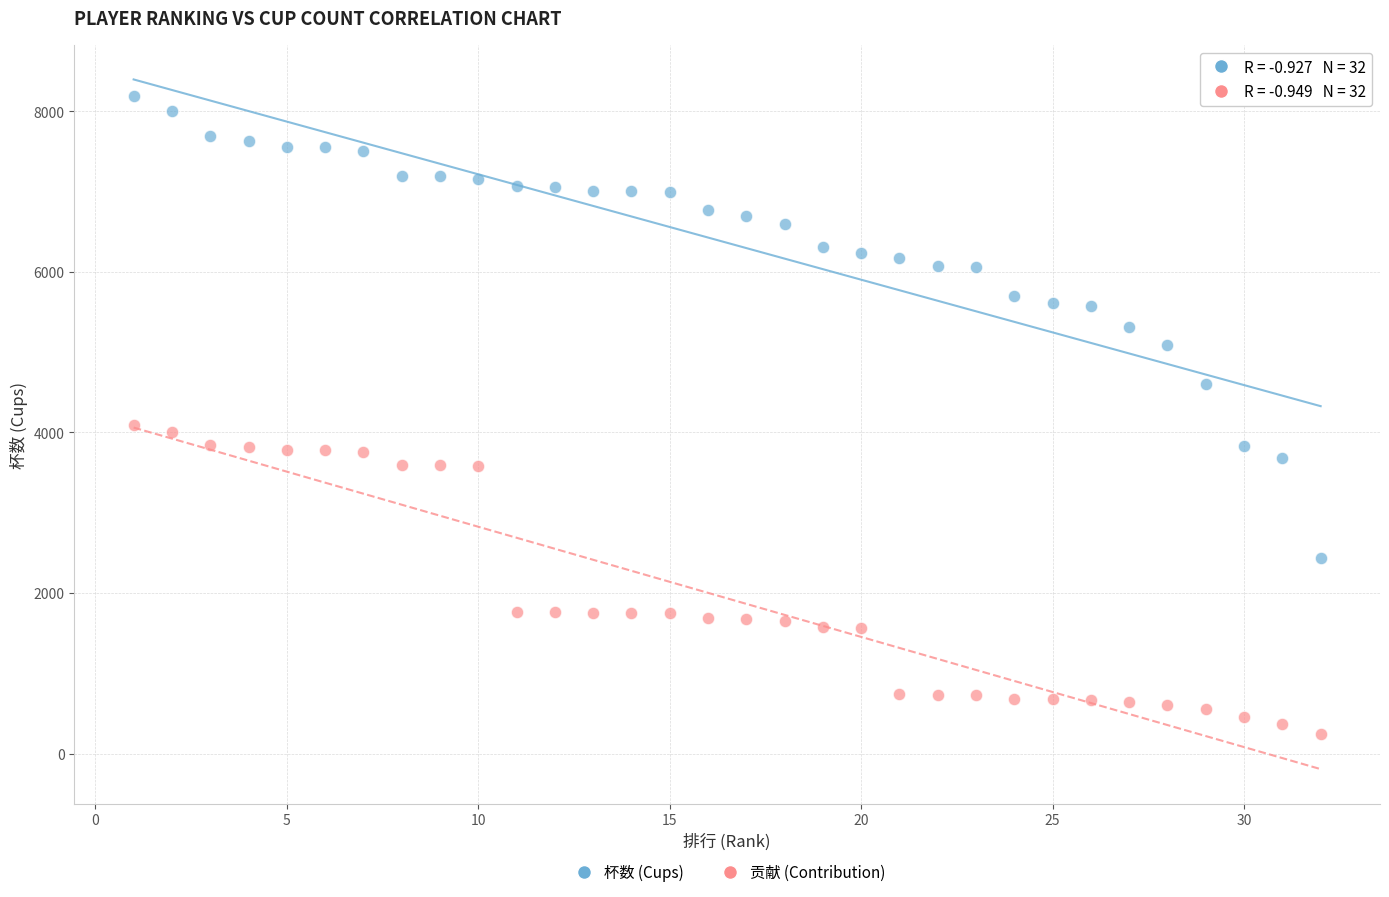

Which series contains the lowest Y value?

贡献 (Contribution)